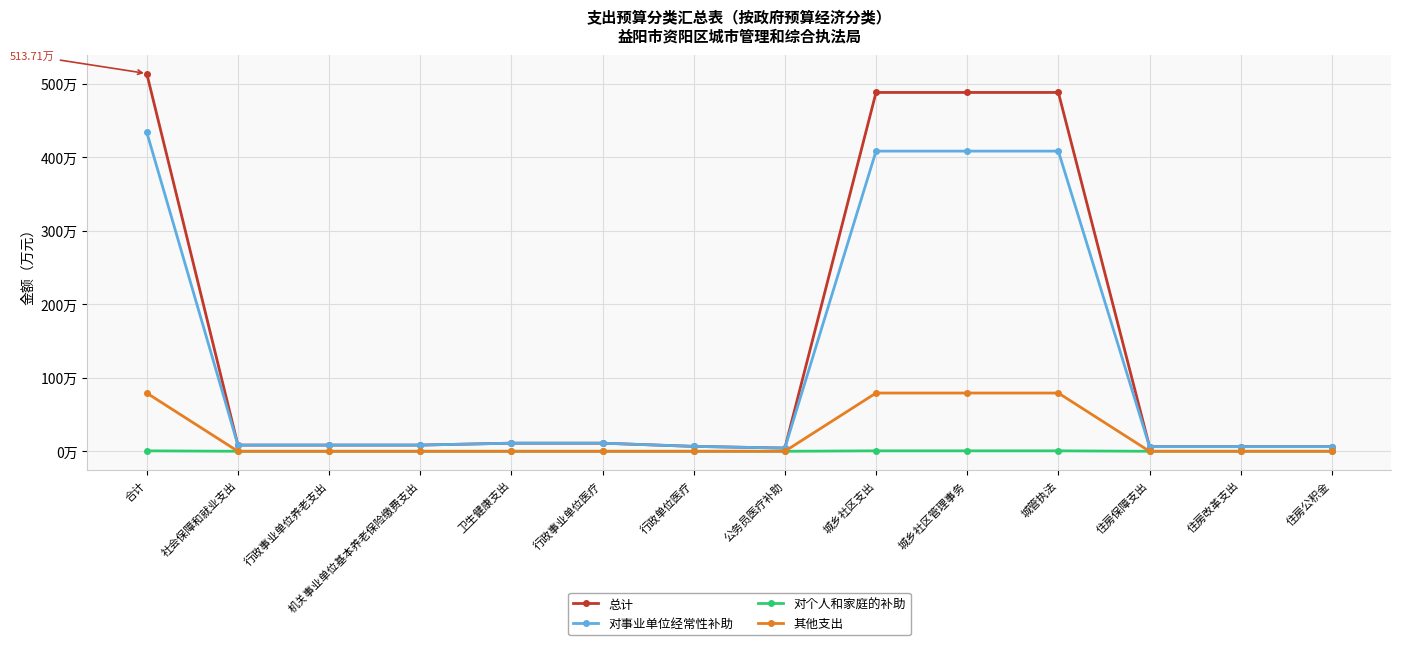

What are all the series names shown in the legend?

总计, 对事业单位经常性补助, 对个人和家庭的补助, 其他支出